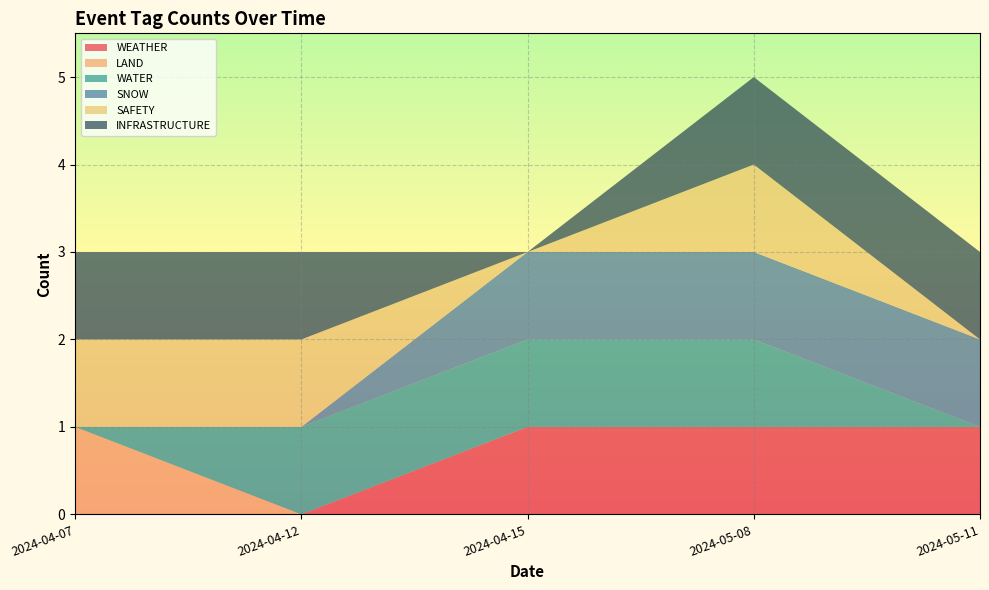

Reading right to left, extract all data points from this chart.

WEATHER: 1	1	1	0	0
LAND: 0	0	0	0	1
WATER: 0	1	1	1	0
SNOW: 1	1	1	0	0
SAFETY: 0	1	0	1	1
INFRASTRUCTURE: 1	1	0	1	1